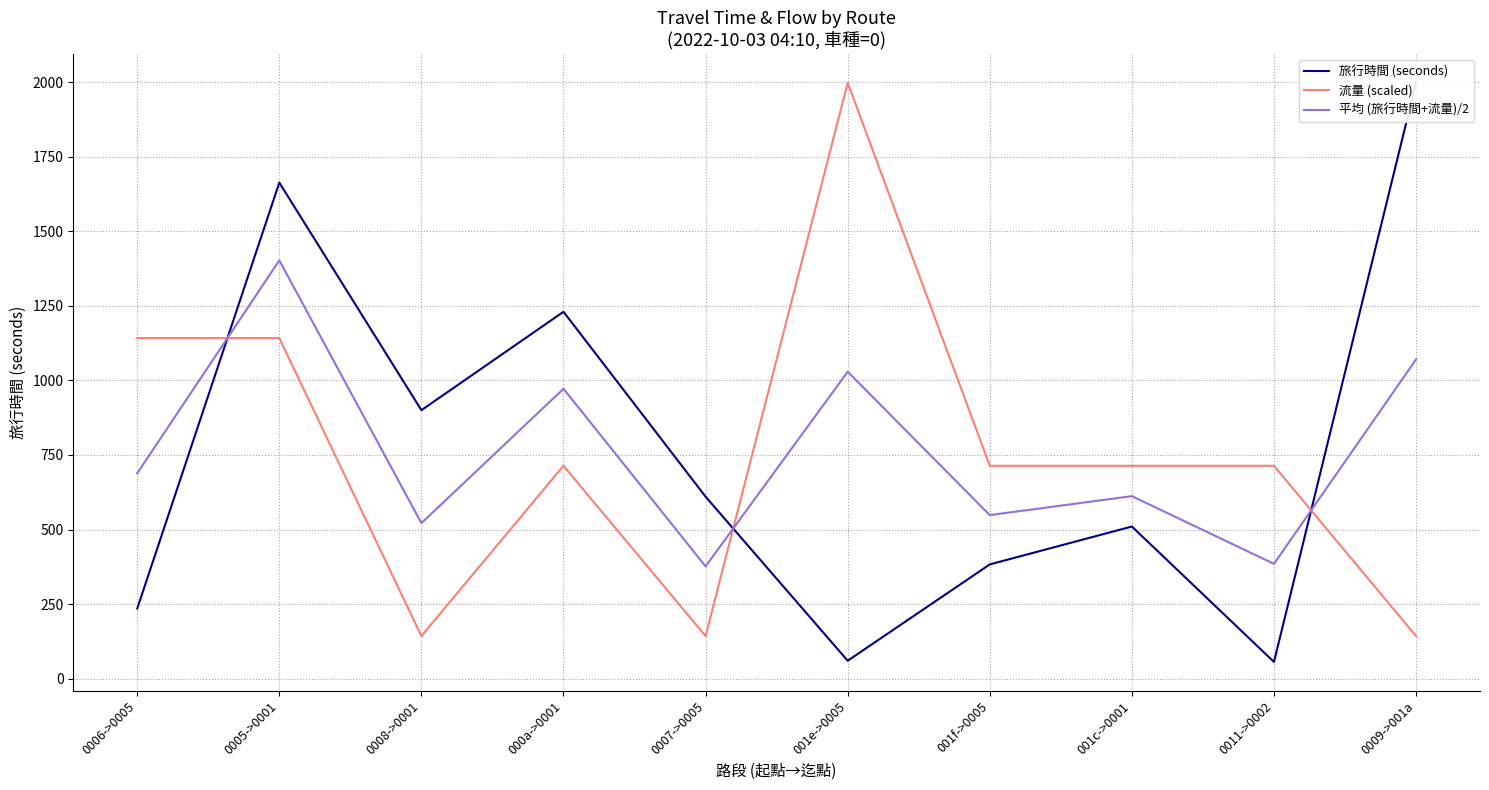

Which category has the lowest value across all series?

0011->0002